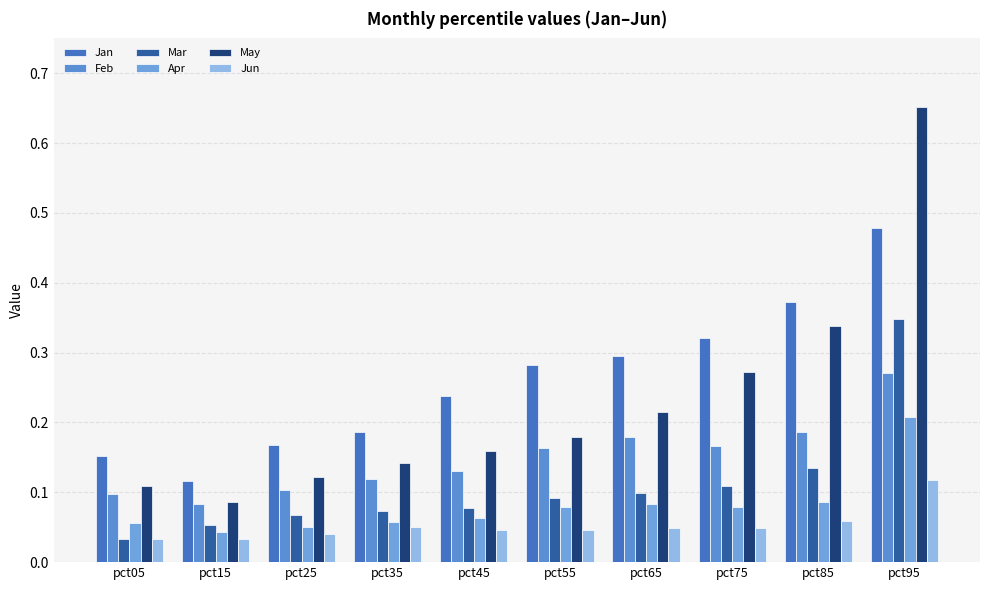

What is the difference between the highest and lowest values at pct15?

0.1